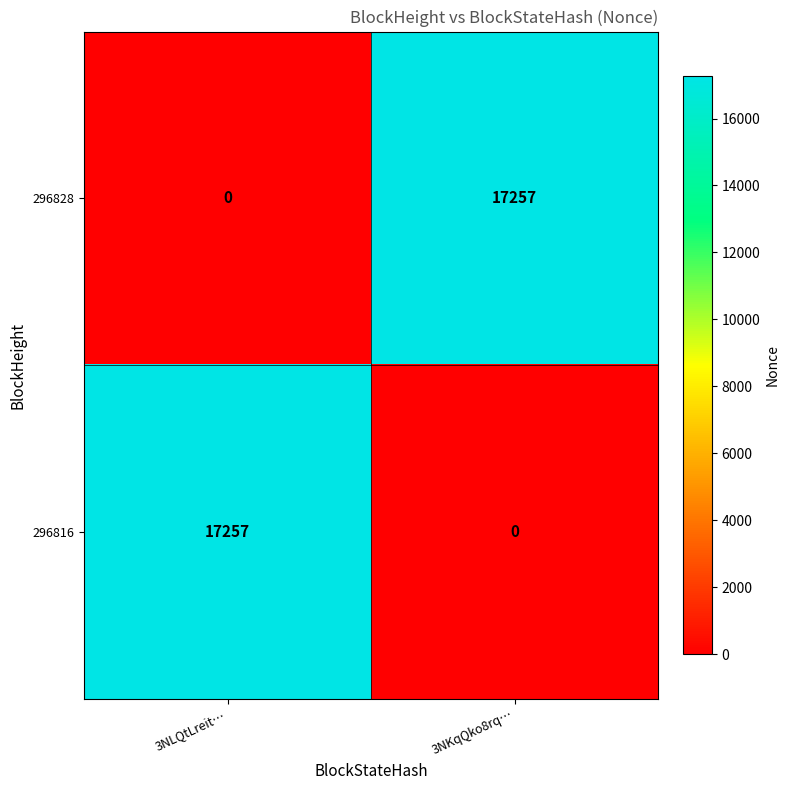

Count the number of categories in the chart.

2